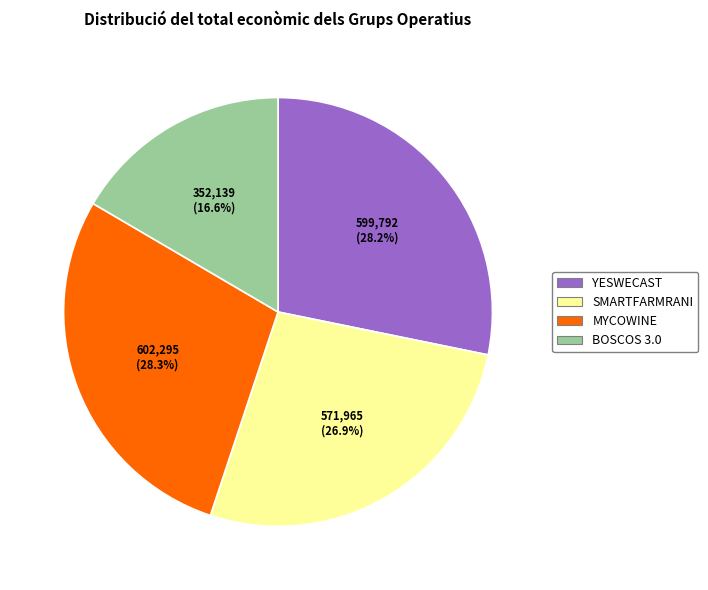

Is there a majority slice in this chart?

No